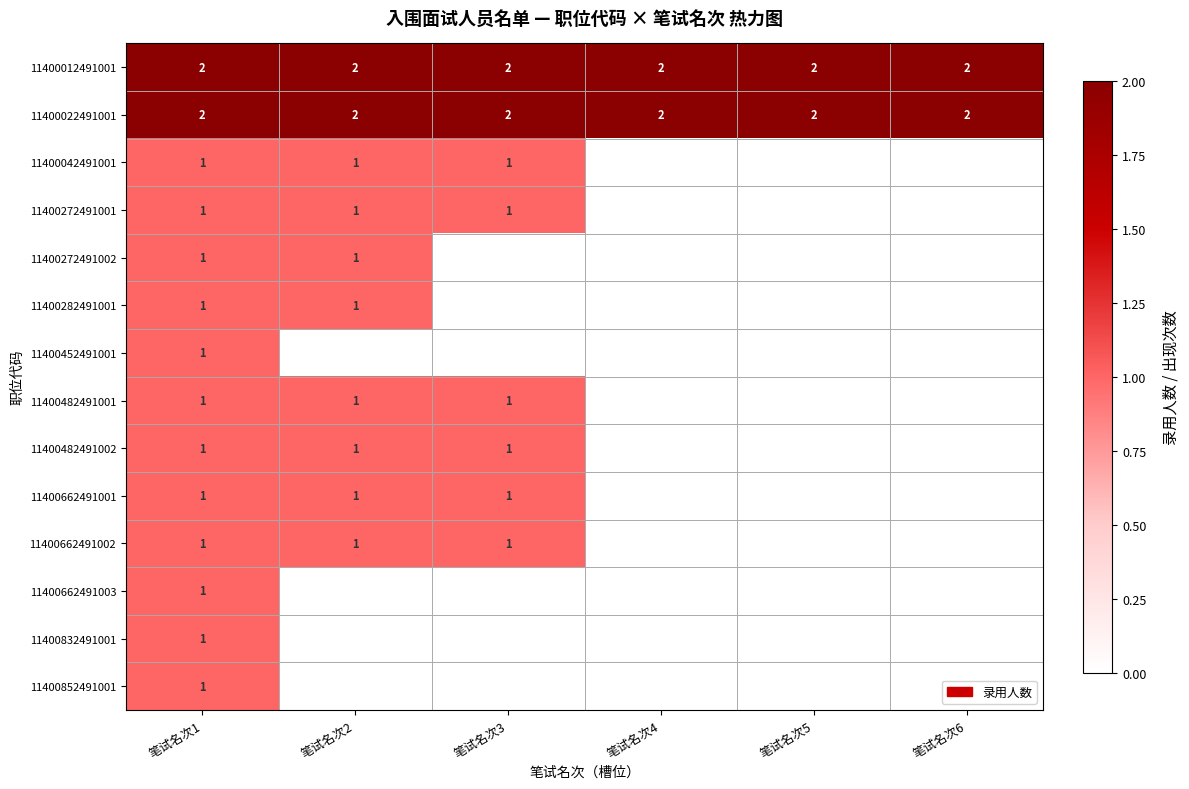

Is it true that 11400282491001 equals 0 at 笔试名次2?

False